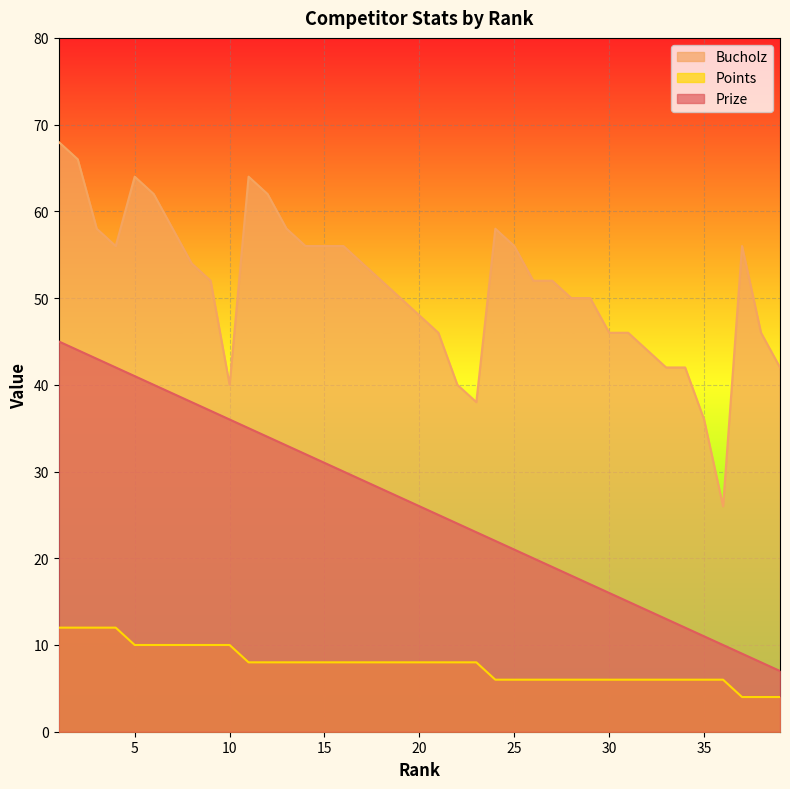

Reading left to right, transcribe all the data shown in this chart.

Prize: 1=45	2=44	3=43	4=42	5=41	6=40	7=39	8=38	9=37	10=36	11=35	12=34	13=33	14=32	15=31	16=30	17=29	18=28	19=27	20=26	21=25	22=24	23=23	24=22	25=21	26=20	27=19	28=18	29=17	30=16	31=15	32=14	33=13	34=12	35=11	36=10	37=9	38=8	39=7
Bucholz: 1=68	2=66	3=58	4=56	5=64	6=62	7=58	8=54	9=52	10=40	11=64	12=62	13=58	14=56	15=56	16=56	17=54	18=52	19=50	20=48	21=46	22=40	23=38	24=58	25=56	26=52	27=52	28=50	29=50	30=46	31=46	32=44	33=42	34=42	35=36	36=26	37=56	38=46	39=42
Points: 1=12	2=12	3=12	4=12	5=10	6=10	7=10	8=10	9=10	10=10	11=8	12=8	13=8	14=8	15=8	16=8	17=8	18=8	19=8	20=8	21=8	22=8	23=8	24=6	25=6	26=6	27=6	28=6	29=6	30=6	31=6	32=6	33=6	34=6	35=6	36=6	37=4	38=4	39=4